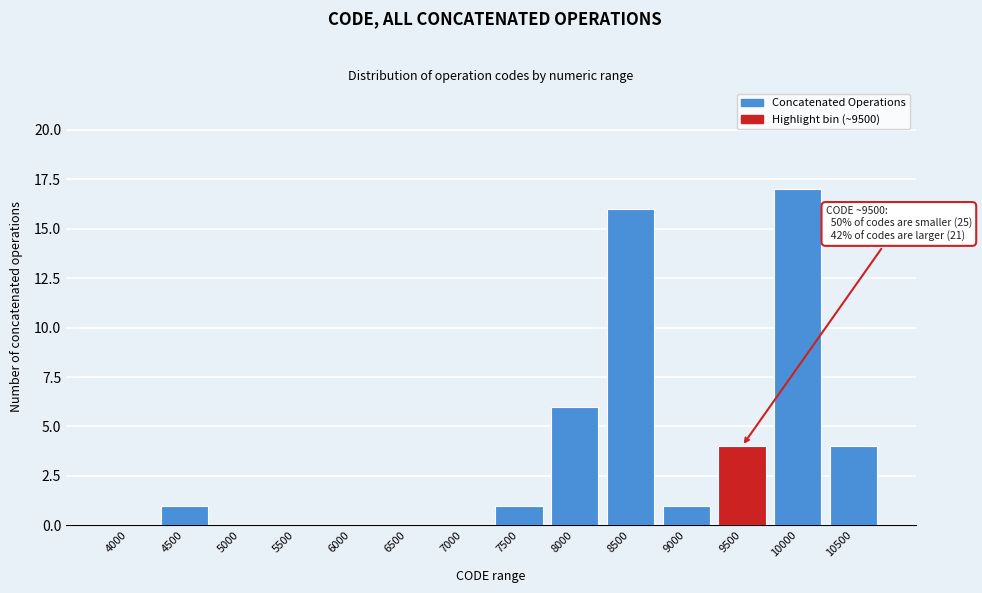

Reading left to right, extract all data points from this chart.

4000=0	4500=1	5000=0	5500=0	6000=0	6500=0	7000=0	7500=1	8000=6	8500=16	9000=1	9500=4	10000=17	10500=4